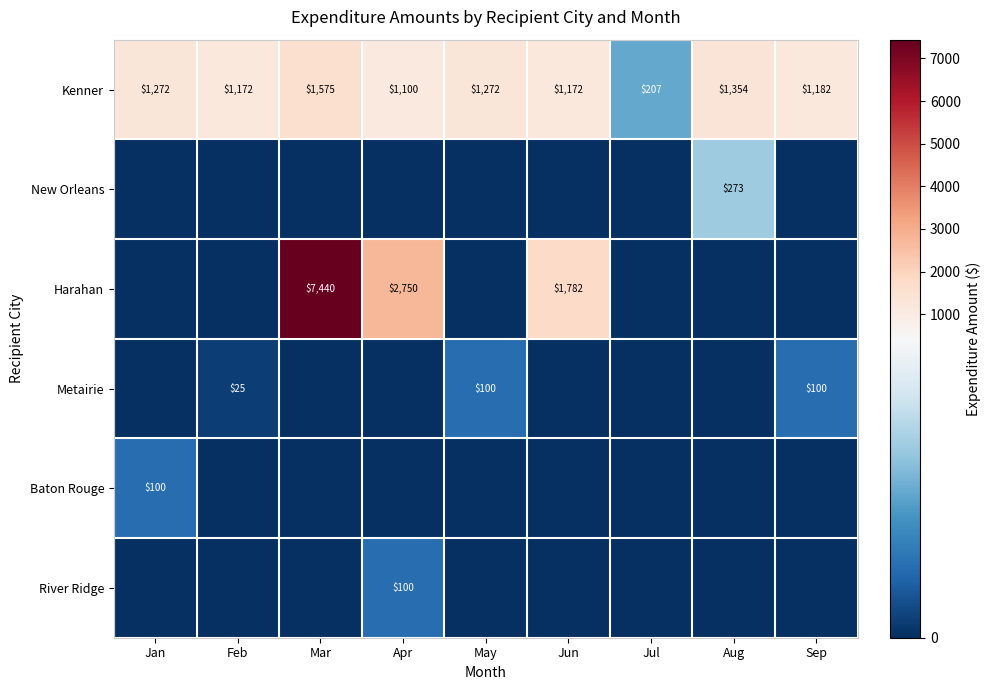

True or false: Metairie has a value of 43 at Sep.

False